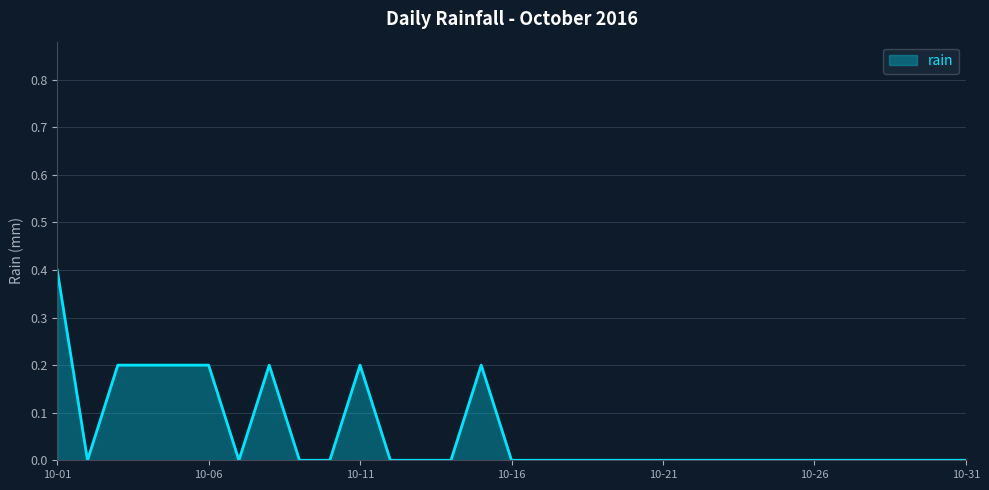

What is the maximum value shown in the chart?

0.4